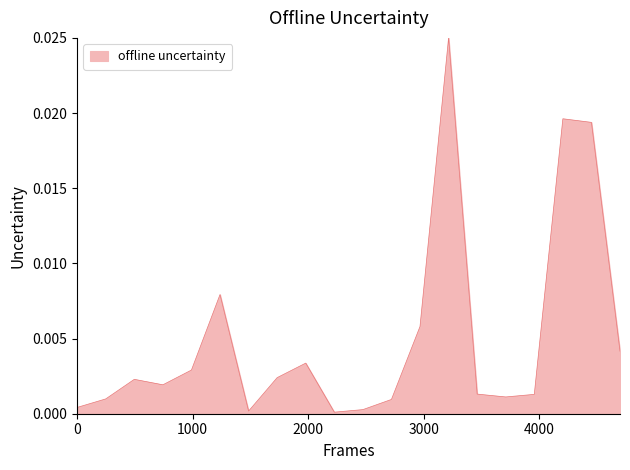

Does the chart display data point markers on the line(s)?

No